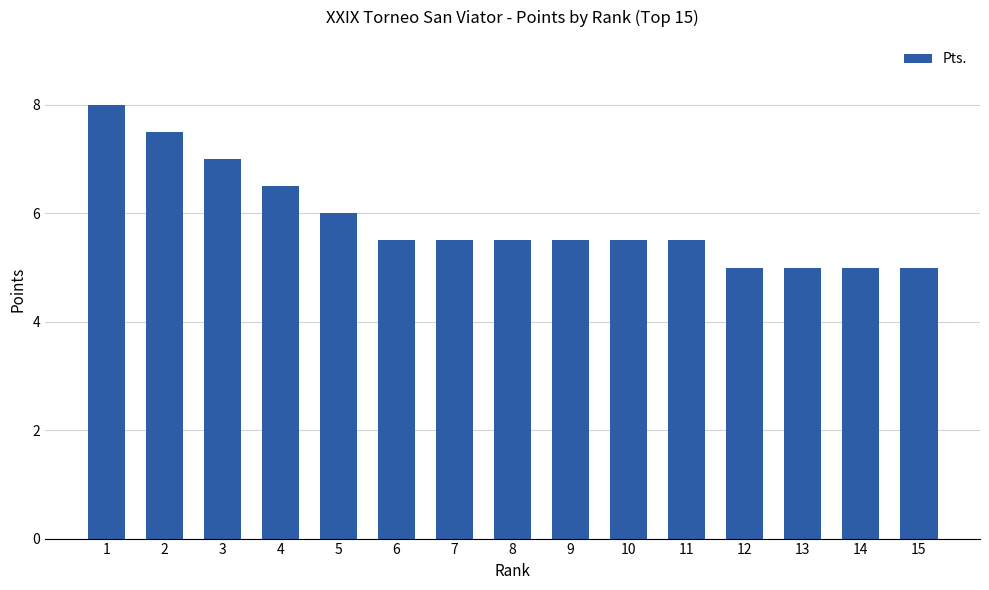

How many distinct data groups are displayed?

1